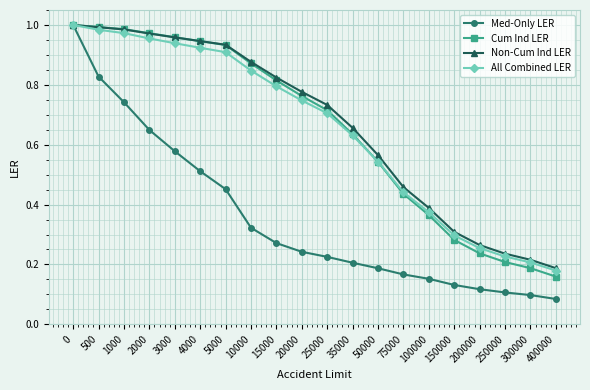

Which series changed the most between 3000 and 4000?

Med-Only LER